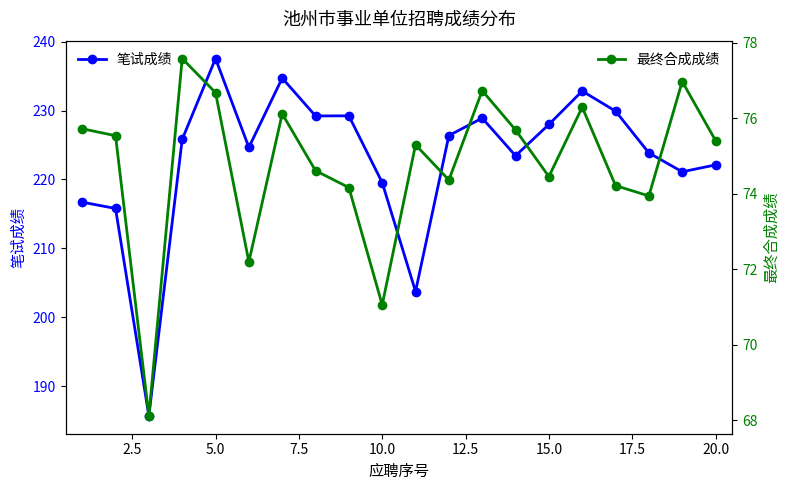

True or false: 笔试成绩 has a value of 128.0 at 5.0.

False